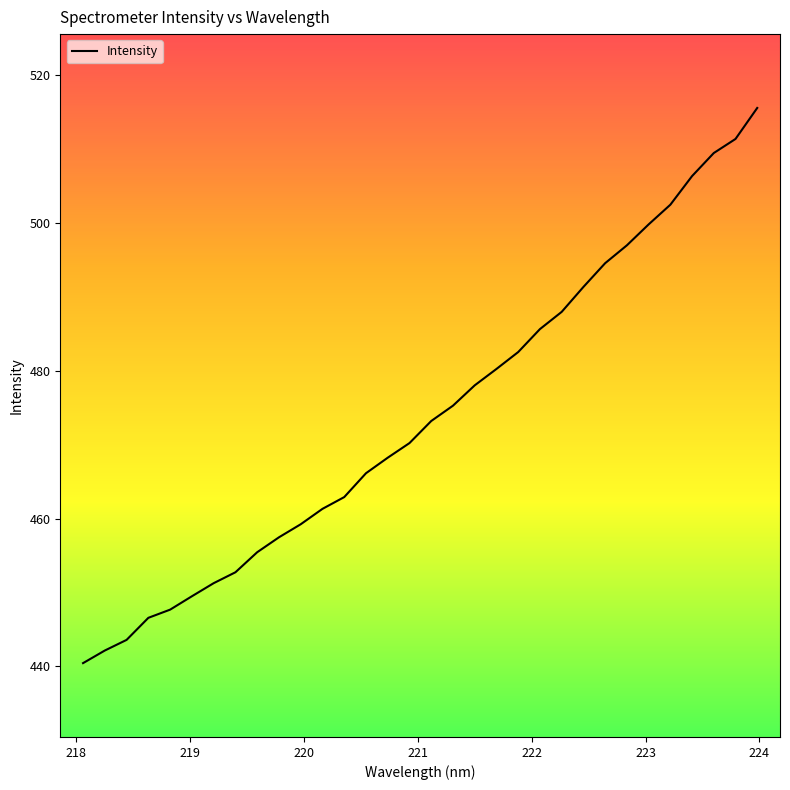

What is the maximum value shown in the chart?

515.6